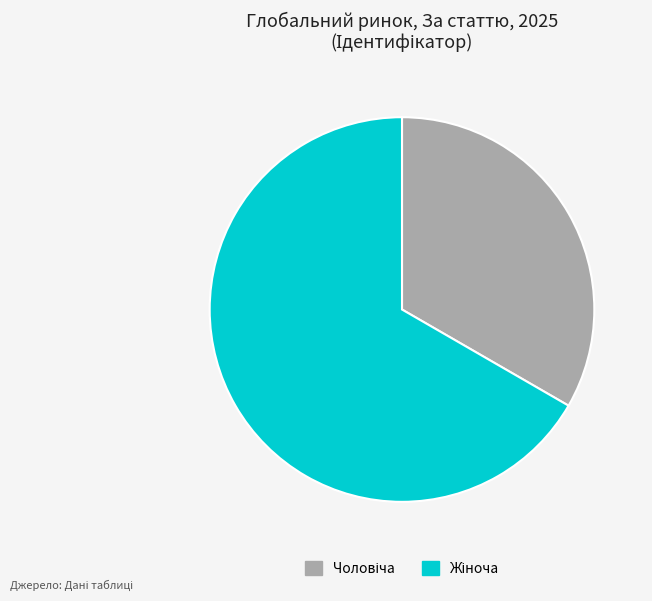

Is there a majority slice in this chart?

Yes